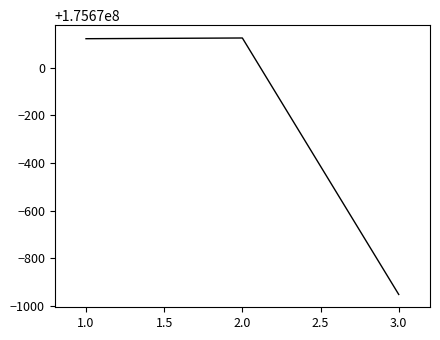

How many lines are shown in the chart?

1